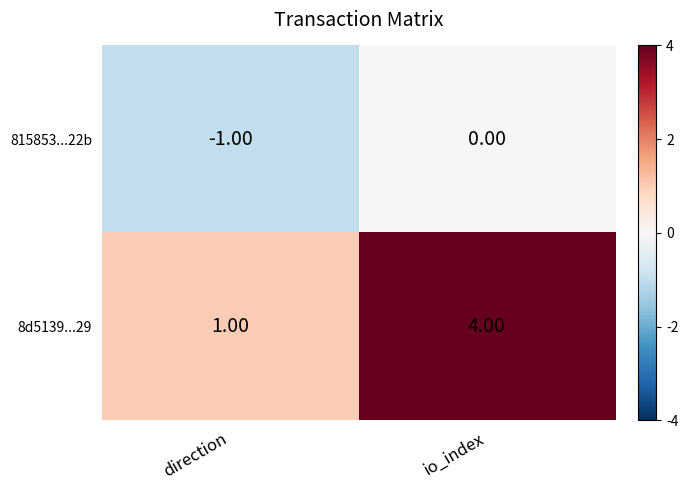

At which label is 8d5139...29 closest to 2?

direction